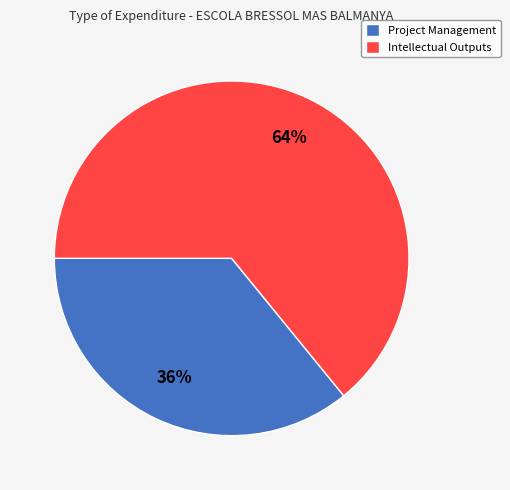

How many segments does this pie chart have?

2